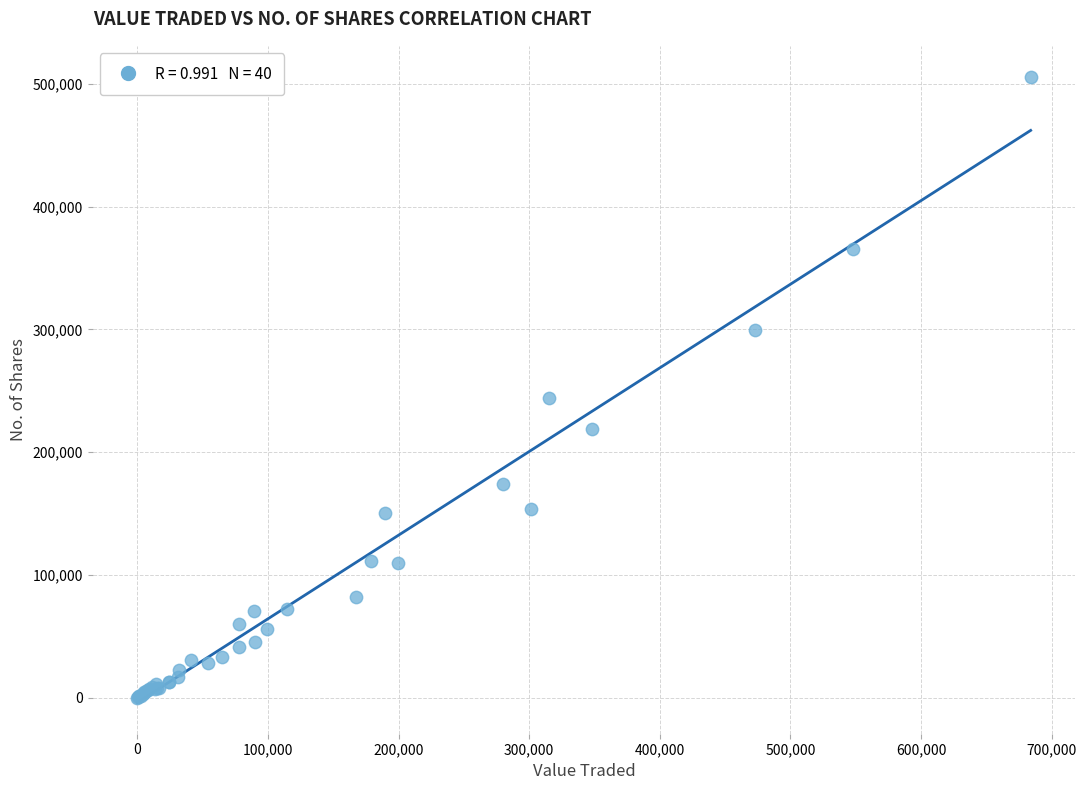

What Y value in the scatter plot is closest to 252788?

244247